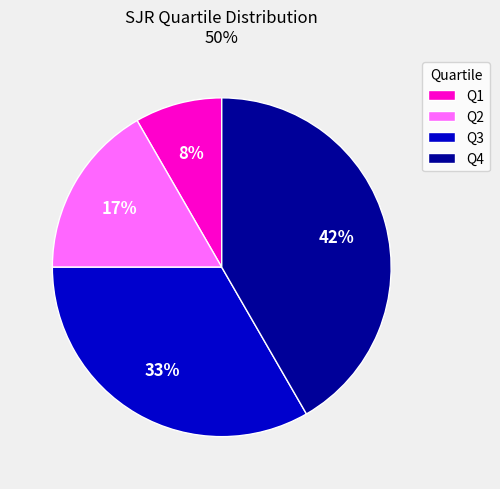

Which has a higher value, Q3 or Q1?

Q3